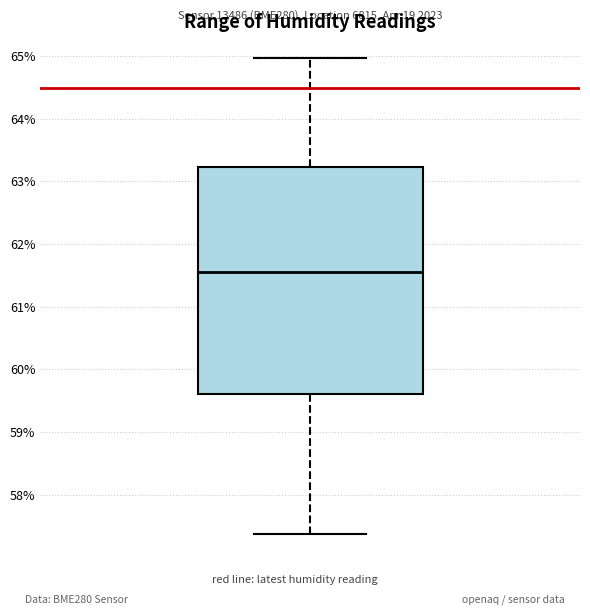

Where does the lower whisker of the box end on the y-axis? The values are not printed on the chart, so give them approximately, as read against the axis.

57.4